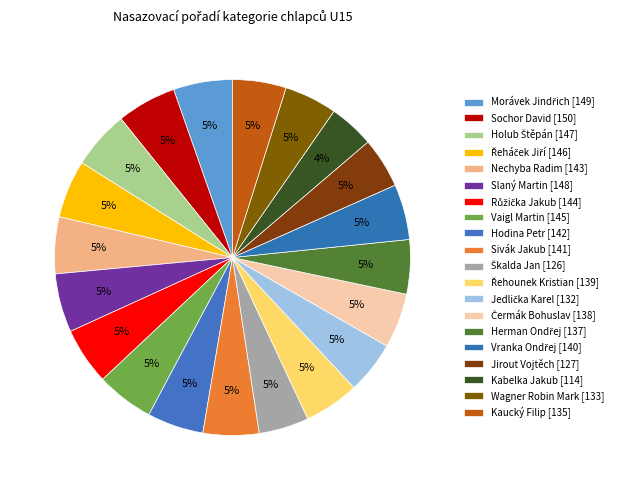

Count the number of slices in the pie.

20